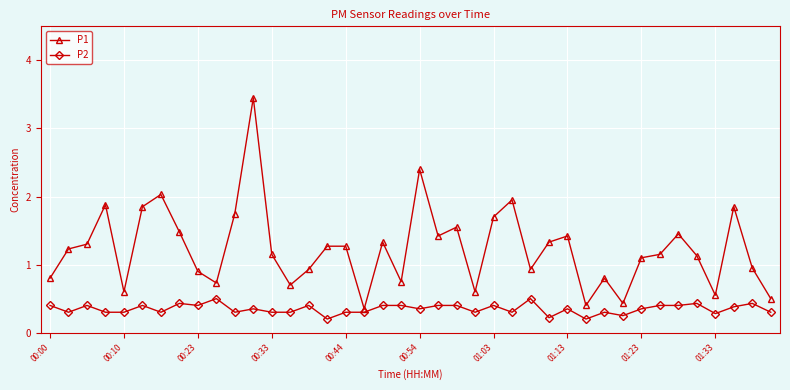

Which series has the widest spread of values?

P1